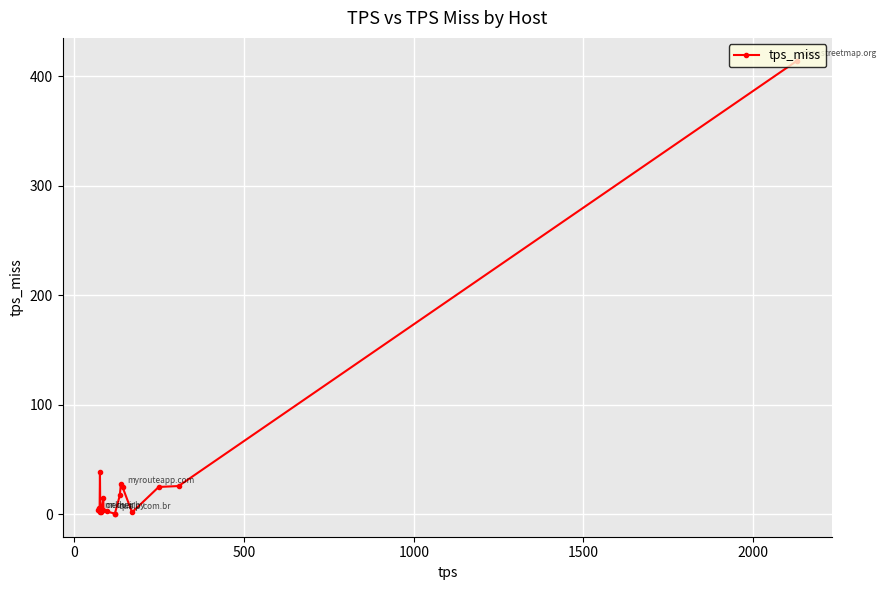

How many distinct data groups are displayed?

1